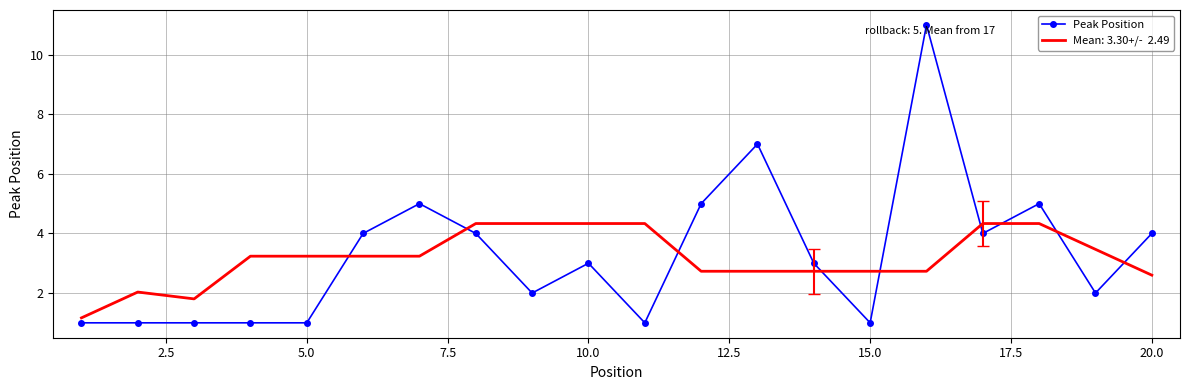

What is the minimum value shown in the chart?

1.0